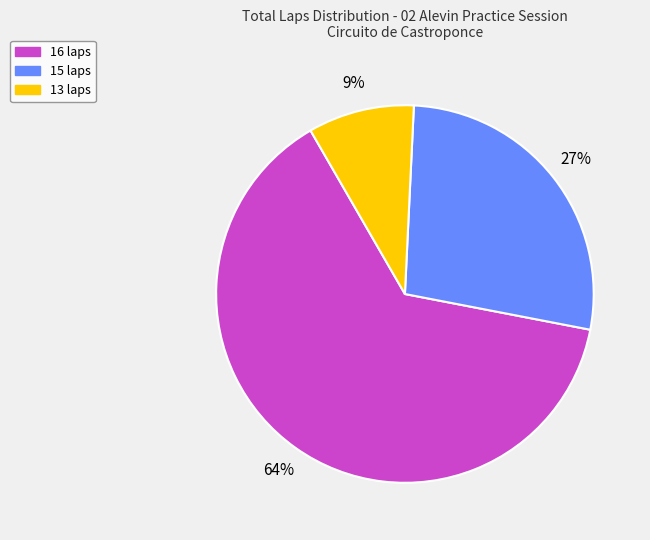

Does any single category account for the majority?

Yes